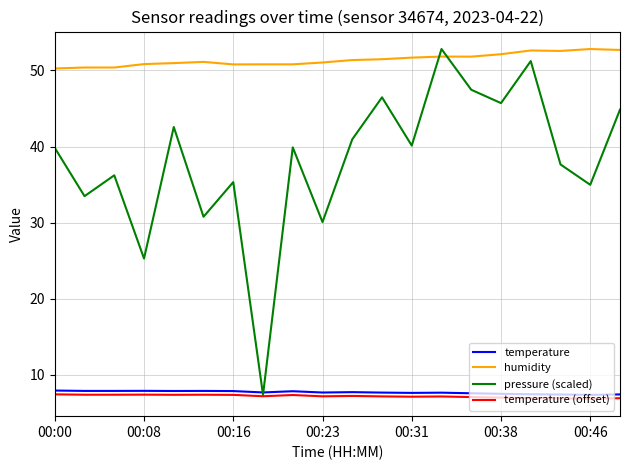

How many times do pressure (scaled) and humidity cross each other?

2